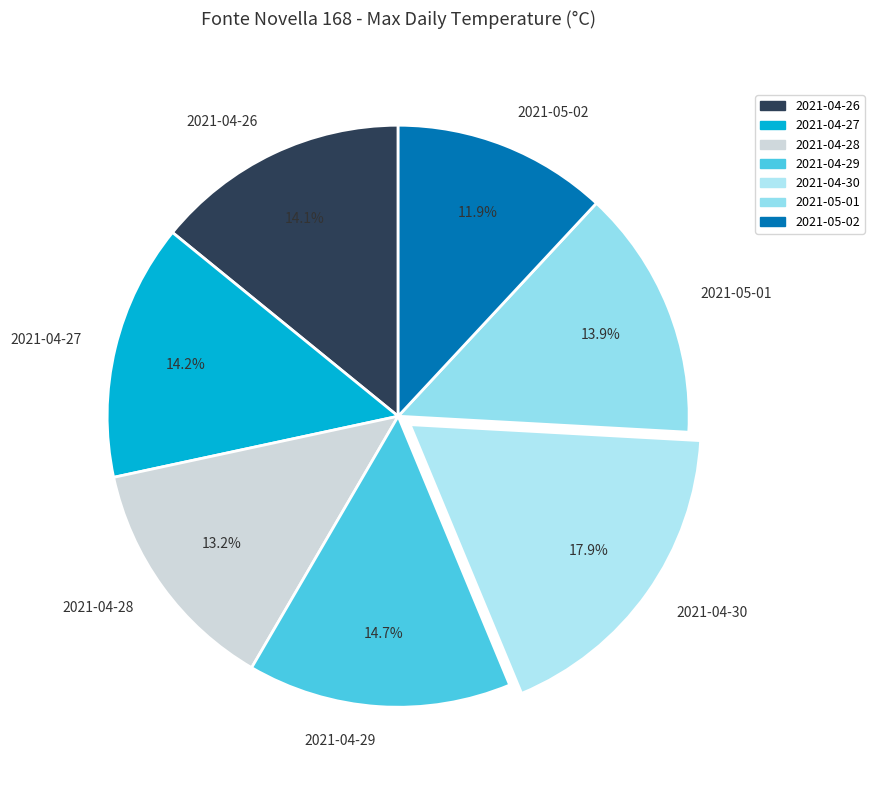

Is there any slice that represents more than half of the pie?

No